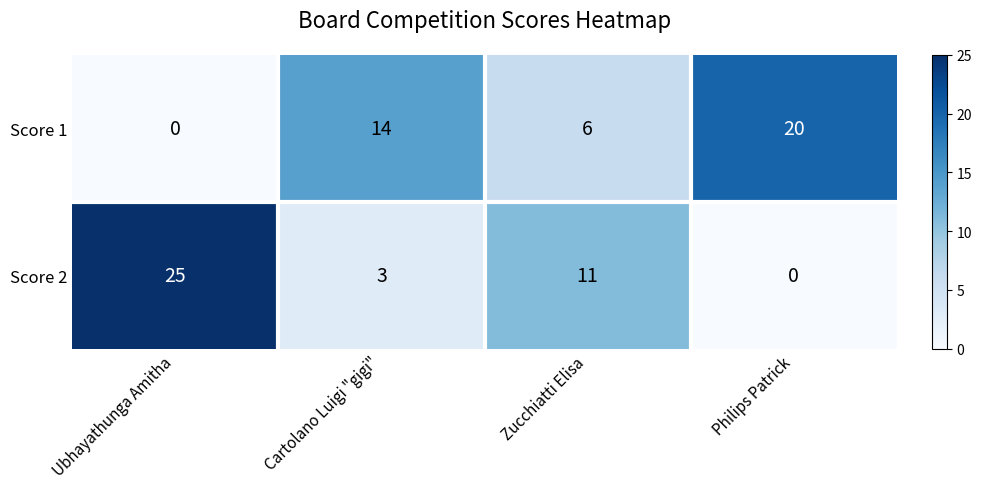

Rank the series at Zucchiatti Elisa from highest to lowest value.

Score 2, Score 1